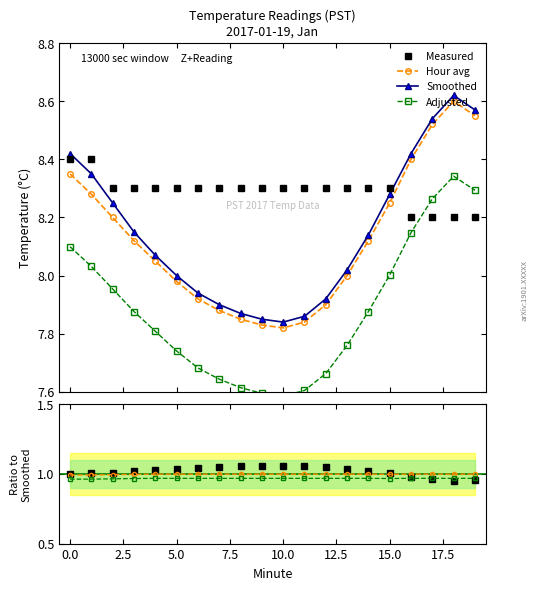

True or false: Hour avg and Smoothed intersect in this chart.

False